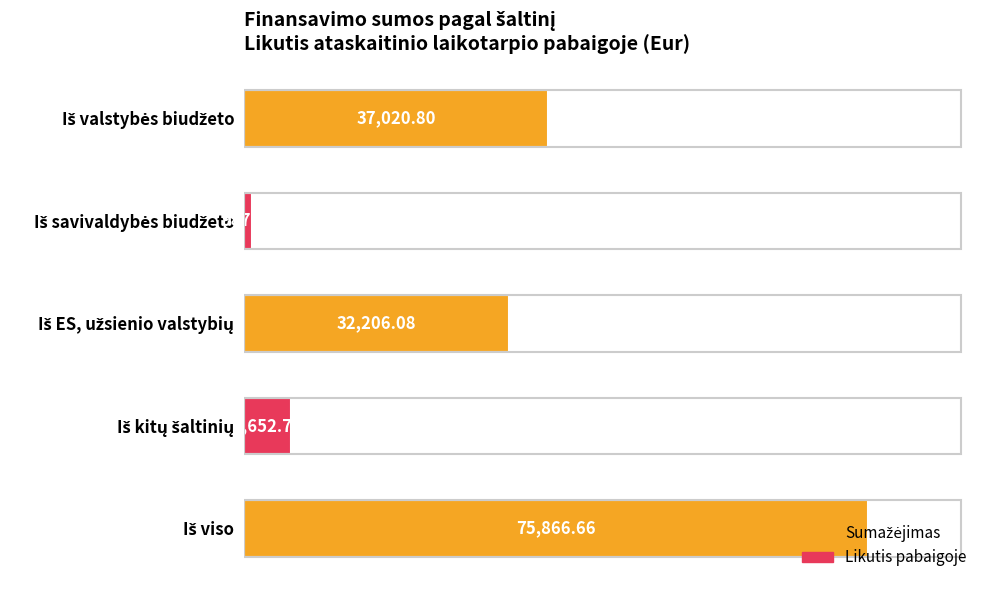

What is the difference between the maximum and second lowest values?

70213.9